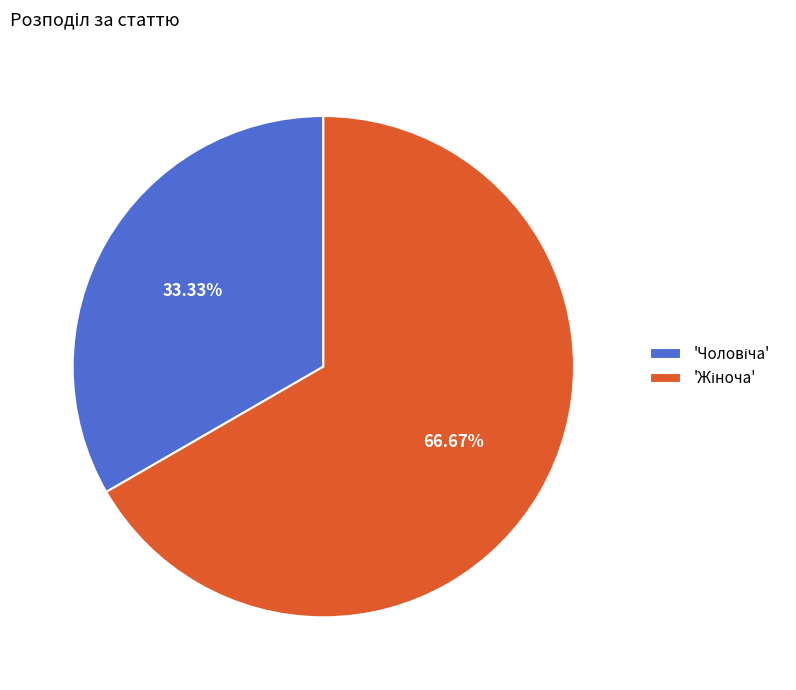

Is there any slice that represents more than half of the pie?

Yes